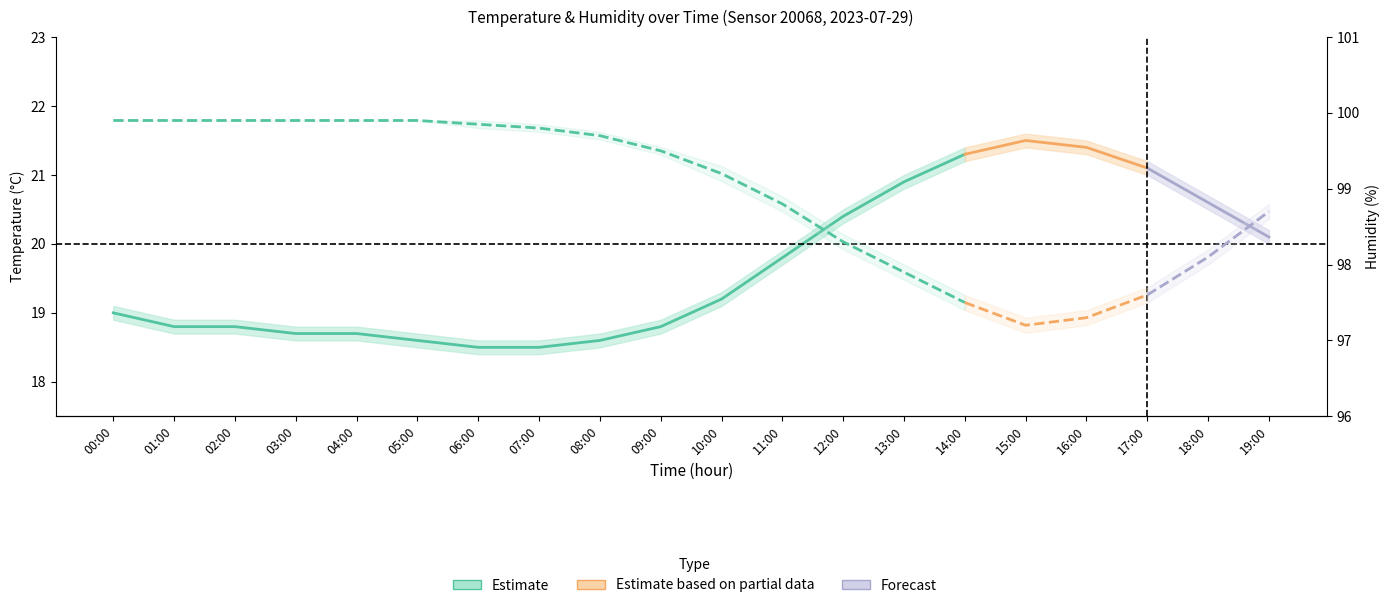

Is this an area chart (filled region under the line)?

No